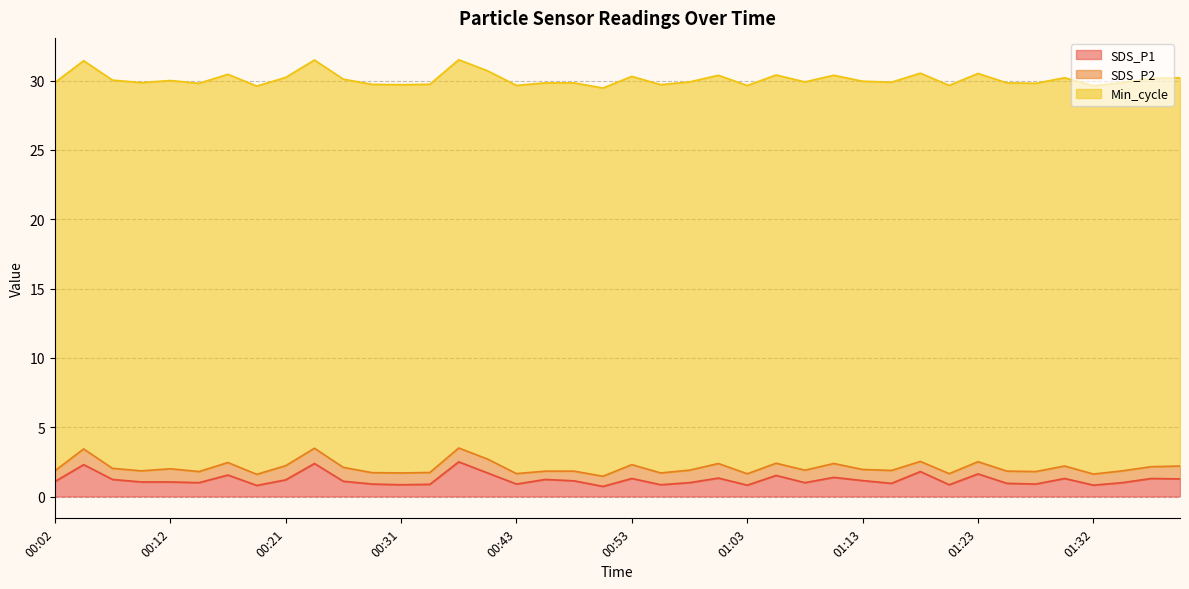

What is the sum of all SDS_P2 values?

35.0